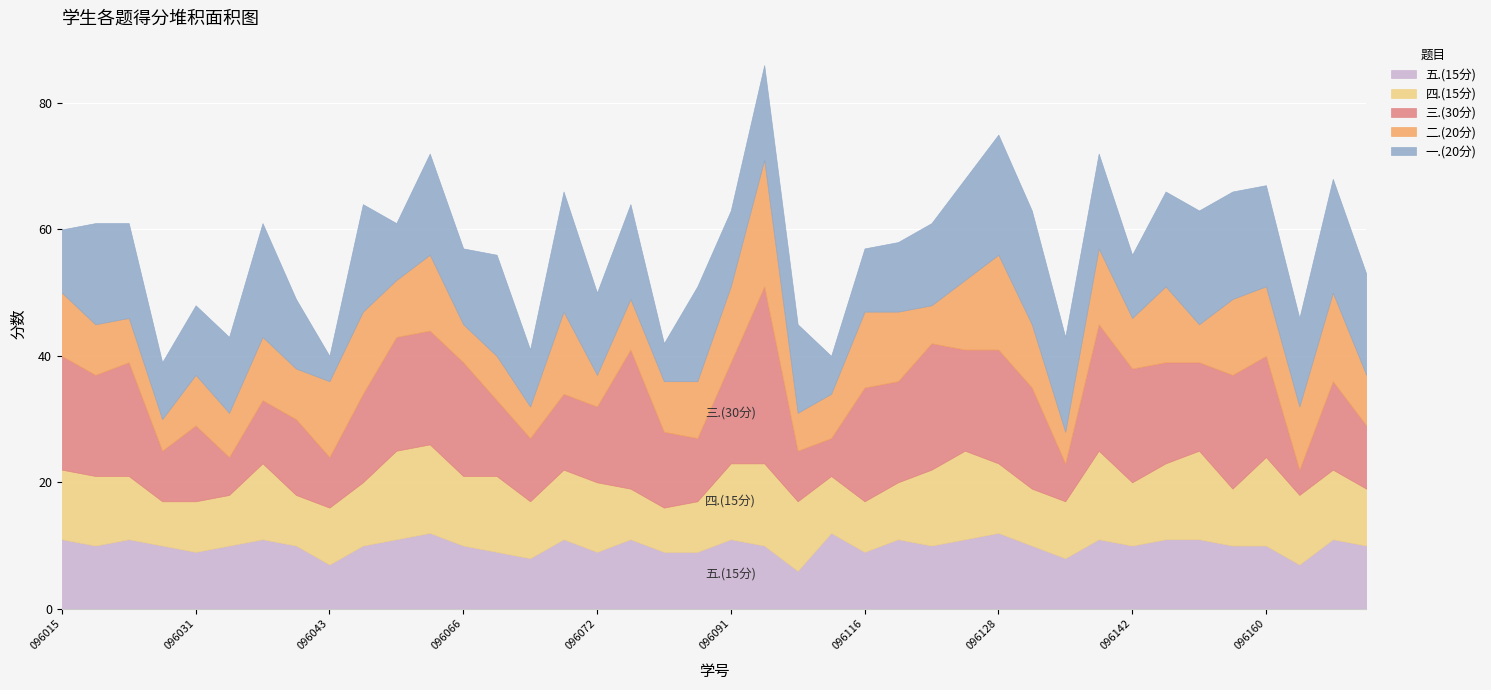

What value does the 三.(30分) series have at 2022096035?

12